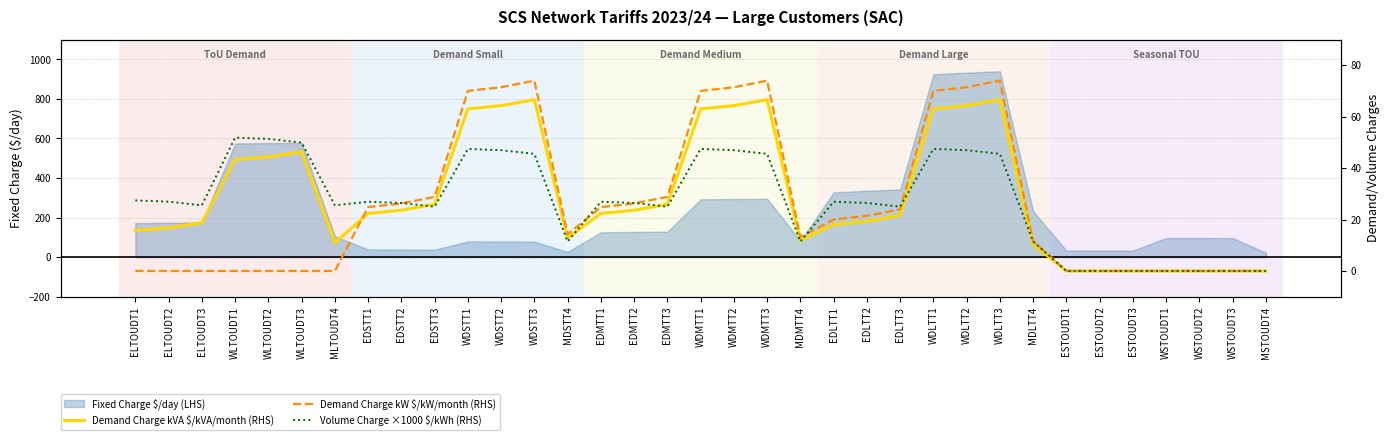

What is the sum of the Demand Charge kVA $/kVA/month (RHS) values at MSTOUDT4 and WDSTT2?

64.3